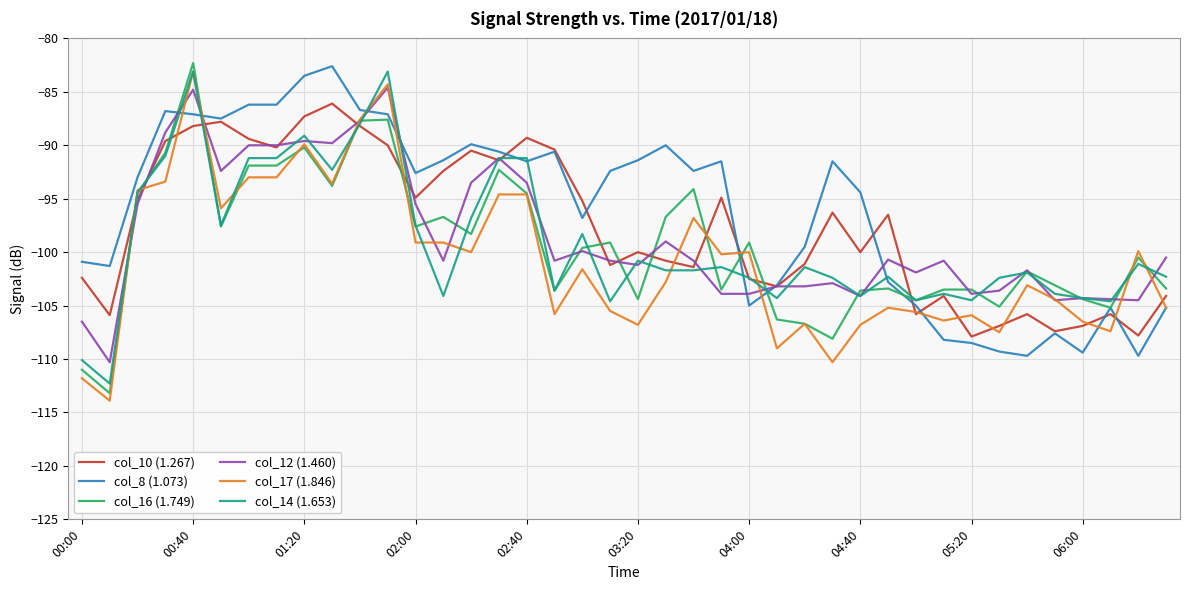

How many lines are shown in the chart?

6